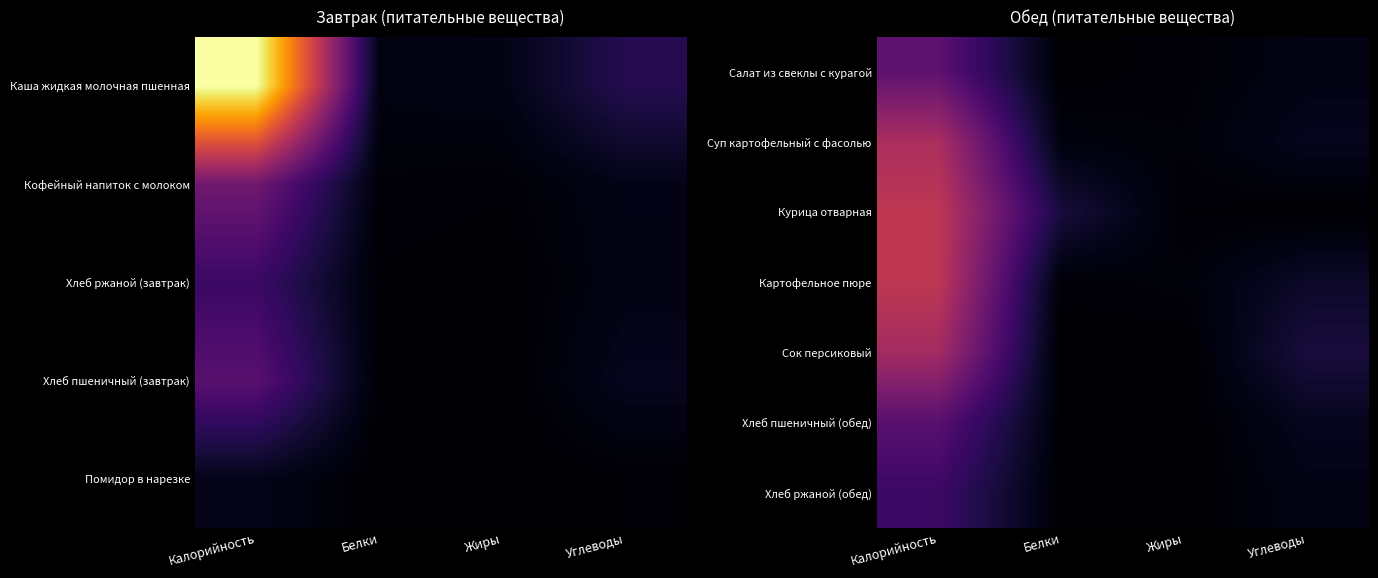

Count the number of data series in this chart.

7